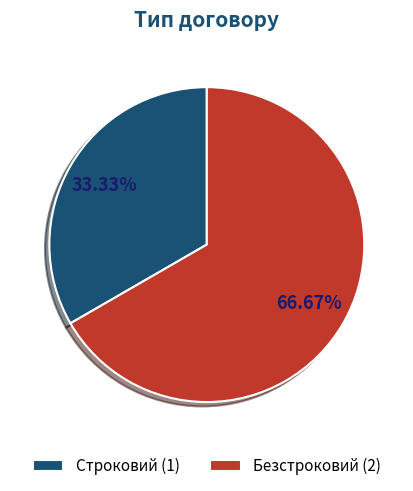

Which has a higher value, Безстроковий or Строковий?

Безстроковий